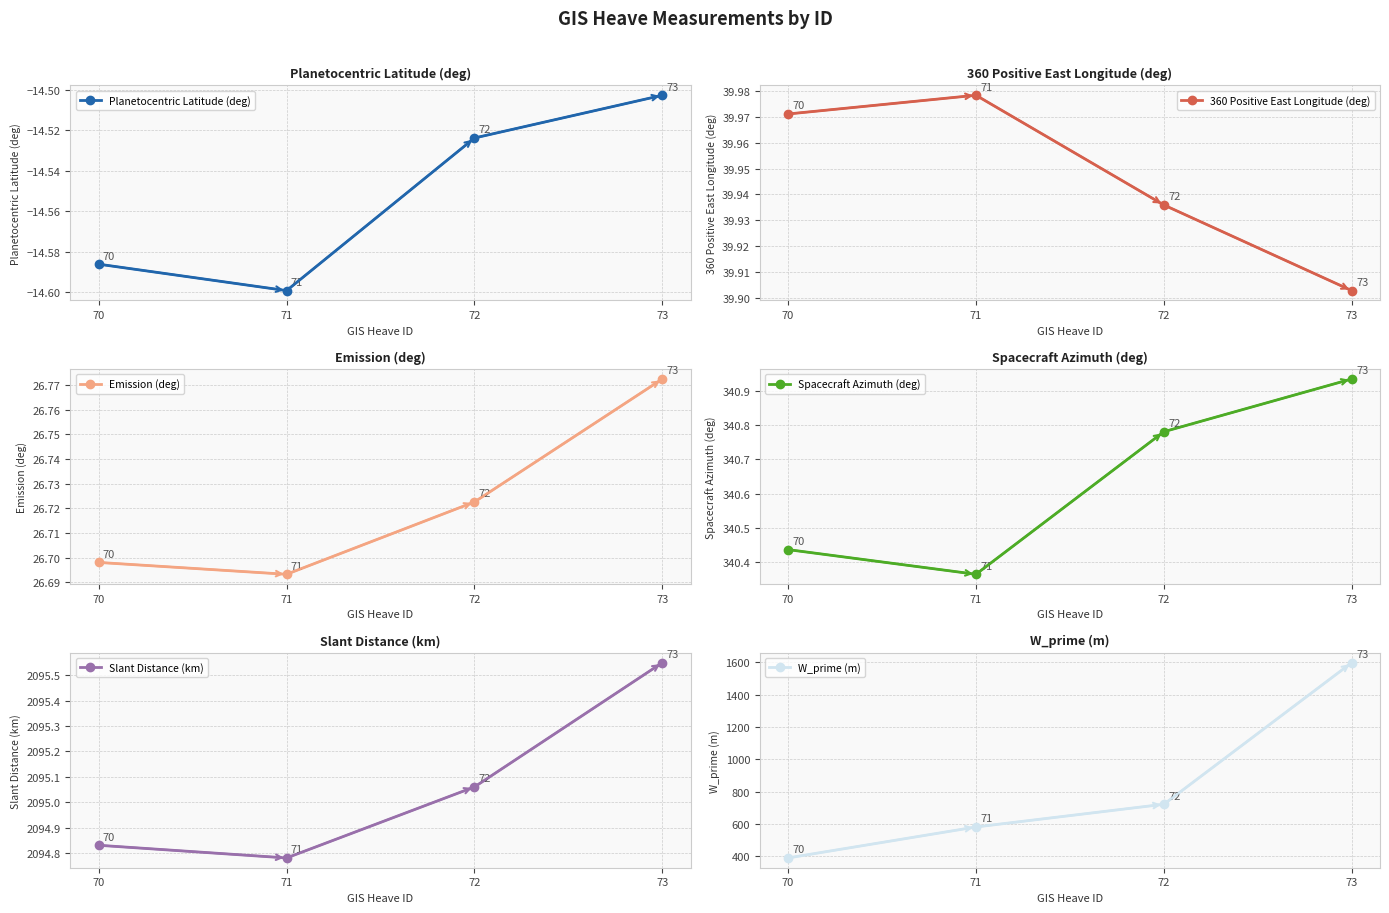

The Slant Distance (km) series shows 2823.1 at 72. True or false?

False